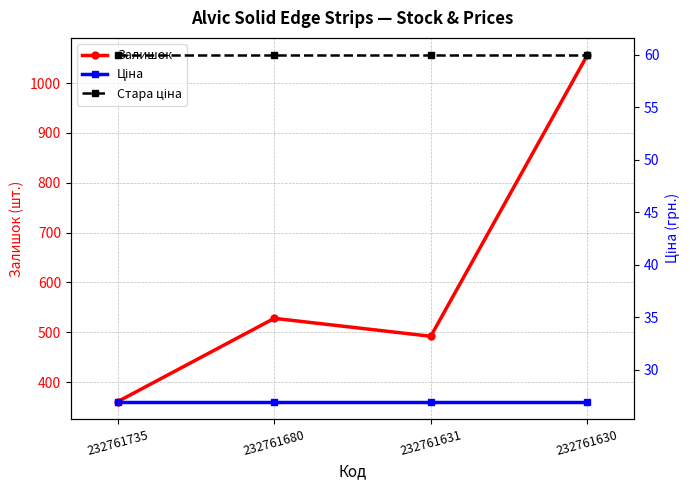

What is the difference between the highest and lowest values at 232761630?

1029.0